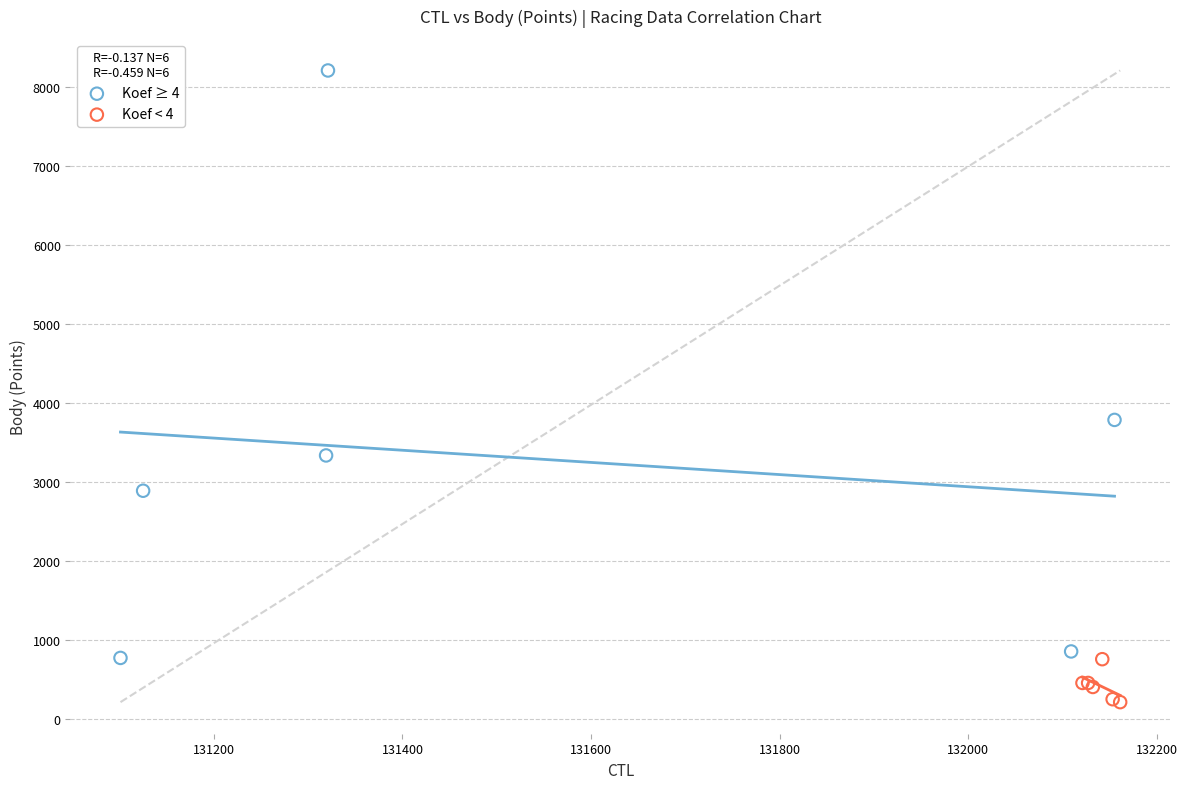

Which series reaches the minimum Y coordinate?

Koef < 4